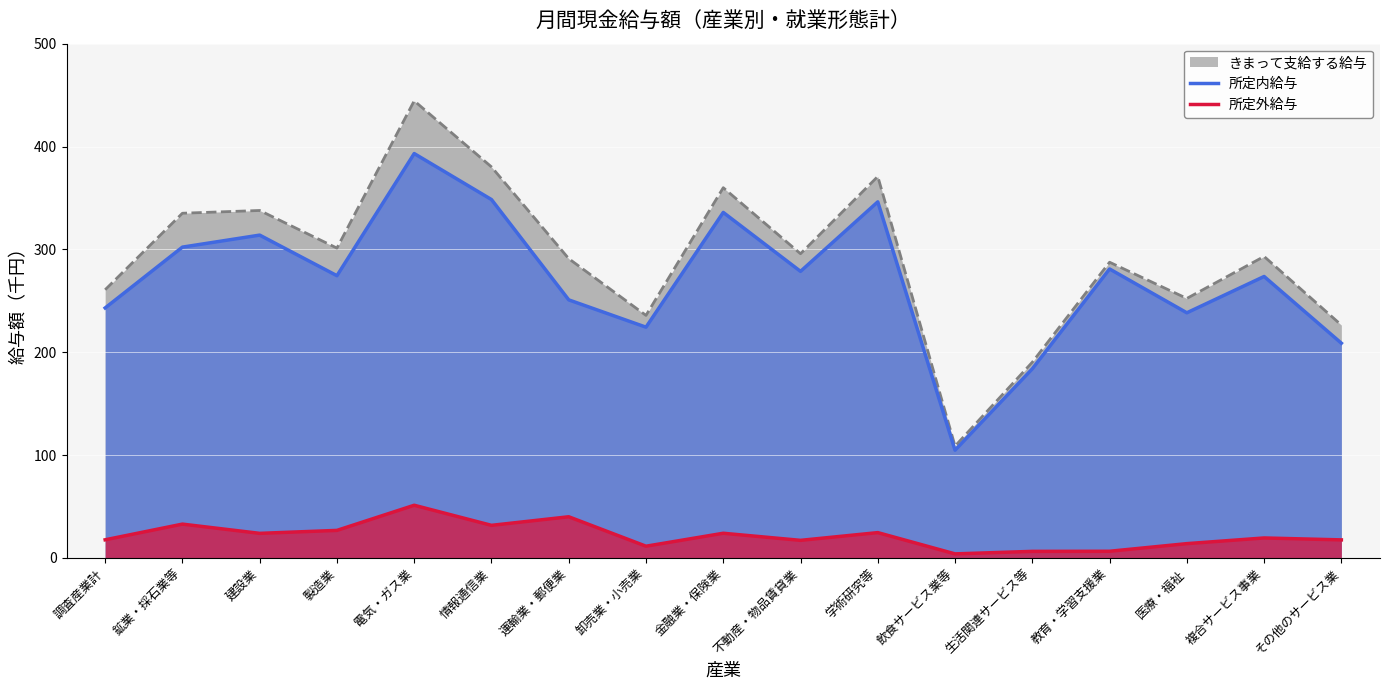

Which series has the widest spread of values?

きまって支給する給与